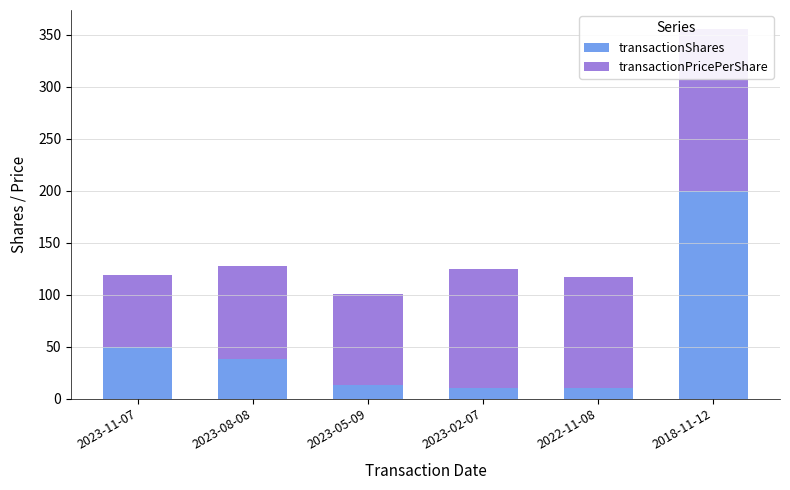

What are all the series names shown in the legend?

transactionShares, transactionPricePerShare